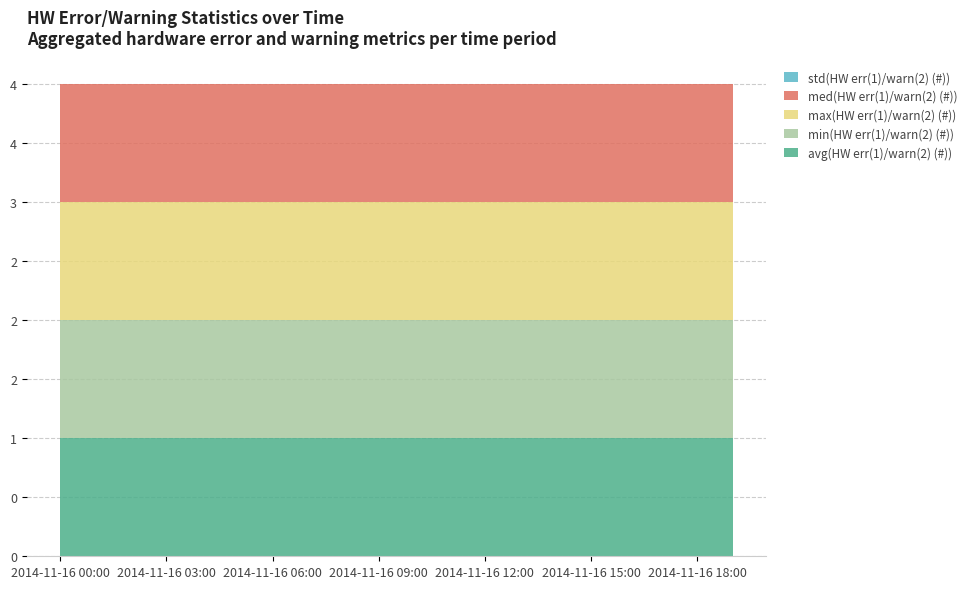

Reading left to right, extract all data points from this chart.

avg(HW err(1)/warn(2) (#)): 2014-11-16 00:00=1	2014-11-16 01:00=1	2014-11-16 02:00=1	2014-11-16 03:00=1	2014-11-16 04:00=1	2014-11-16 05:00=1	2014-11-16 06:00=1	2014-11-16 07:00=1	2014-11-16 08:00=1	2014-11-16 09:00=1	2014-11-16 10:00=1	2014-11-16 11:00=1	2014-11-16 12:00=1	2014-11-16 13:00=1	2014-11-16 14:00=1	2014-11-16 15:00=1	2014-11-16 16:00=1	2014-11-16 17:00=1	2014-11-16 18:00=1	2014-11-16 19:00=1
min(HW err(1)/warn(2) (#)): 2014-11-16 00:00=1	2014-11-16 01:00=1	2014-11-16 02:00=1	2014-11-16 03:00=1	2014-11-16 04:00=1	2014-11-16 05:00=1	2014-11-16 06:00=1	2014-11-16 07:00=1	2014-11-16 08:00=1	2014-11-16 09:00=1	2014-11-16 10:00=1	2014-11-16 11:00=1	2014-11-16 12:00=1	2014-11-16 13:00=1	2014-11-16 14:00=1	2014-11-16 15:00=1	2014-11-16 16:00=1	2014-11-16 17:00=1	2014-11-16 18:00=1	2014-11-16 19:00=1
max(HW err(1)/warn(2) (#)): 2014-11-16 00:00=1	2014-11-16 01:00=1	2014-11-16 02:00=1	2014-11-16 03:00=1	2014-11-16 04:00=1	2014-11-16 05:00=1	2014-11-16 06:00=1	2014-11-16 07:00=1	2014-11-16 08:00=1	2014-11-16 09:00=1	2014-11-16 10:00=1	2014-11-16 11:00=1	2014-11-16 12:00=1	2014-11-16 13:00=1	2014-11-16 14:00=1	2014-11-16 15:00=1	2014-11-16 16:00=1	2014-11-16 17:00=1	2014-11-16 18:00=1	2014-11-16 19:00=1
med(HW err(1)/warn(2) (#)): 2014-11-16 00:00=1	2014-11-16 01:00=1	2014-11-16 02:00=1	2014-11-16 03:00=1	2014-11-16 04:00=1	2014-11-16 05:00=1	2014-11-16 06:00=1	2014-11-16 07:00=1	2014-11-16 08:00=1	2014-11-16 09:00=1	2014-11-16 10:00=1	2014-11-16 11:00=1	2014-11-16 12:00=1	2014-11-16 13:00=1	2014-11-16 14:00=1	2014-11-16 15:00=1	2014-11-16 16:00=1	2014-11-16 17:00=1	2014-11-16 18:00=1	2014-11-16 19:00=1
std(HW err(1)/warn(2) (#)): 2014-11-16 00:00=0	2014-11-16 01:00=0	2014-11-16 02:00=0	2014-11-16 03:00=0	2014-11-16 04:00=0	2014-11-16 05:00=0	2014-11-16 06:00=0	2014-11-16 07:00=0	2014-11-16 08:00=0	2014-11-16 09:00=0	2014-11-16 10:00=0	2014-11-16 11:00=0	2014-11-16 12:00=0	2014-11-16 13:00=0	2014-11-16 14:00=0	2014-11-16 15:00=0	2014-11-16 16:00=0	2014-11-16 17:00=0	2014-11-16 18:00=0	2014-11-16 19:00=0